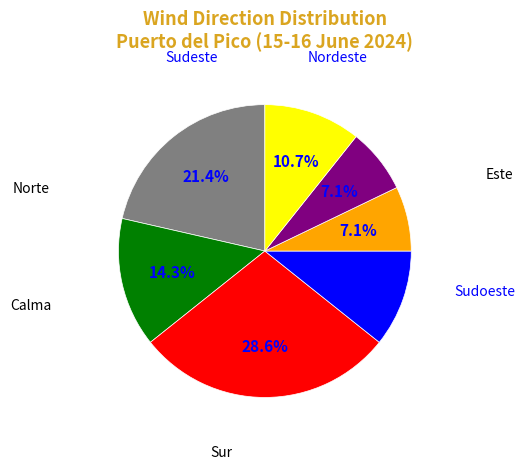

Is there any slice that represents more than half of the pie?

No